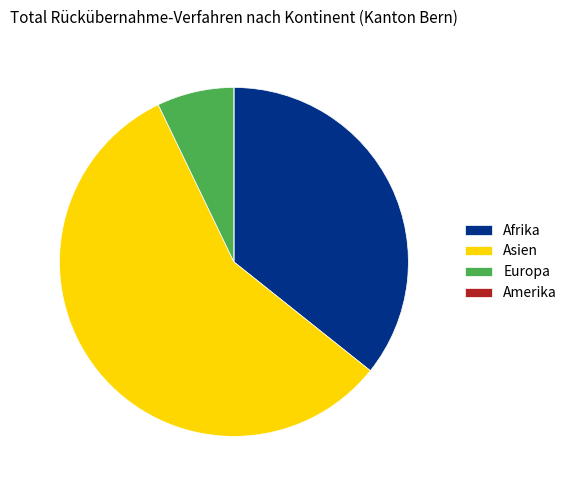

Which slice is the largest?

Asien